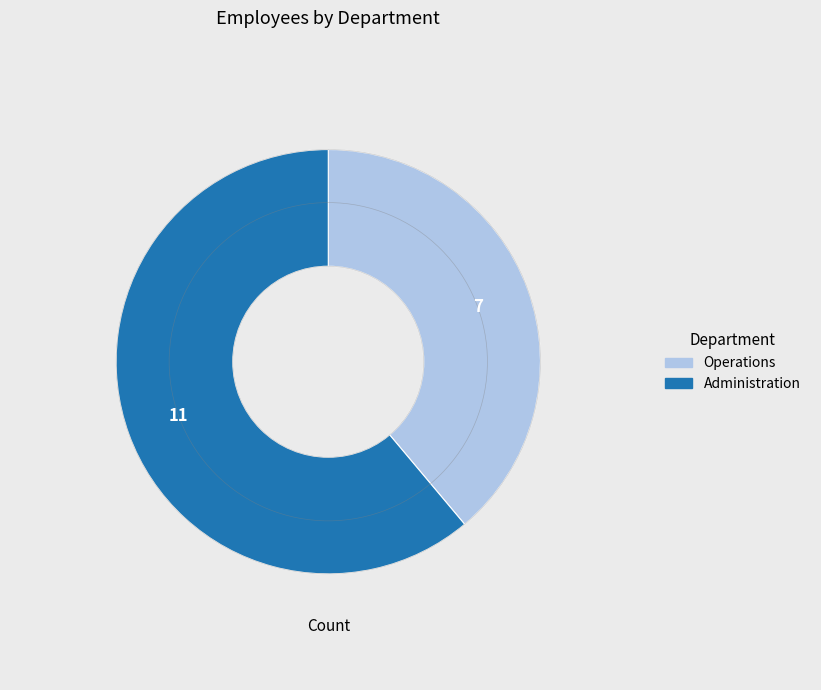

How many slices are in this pie chart?

2